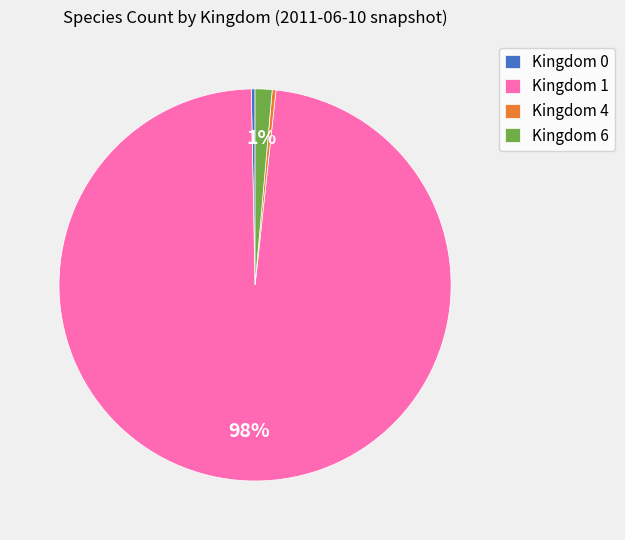

How many slices are in this pie chart?

4